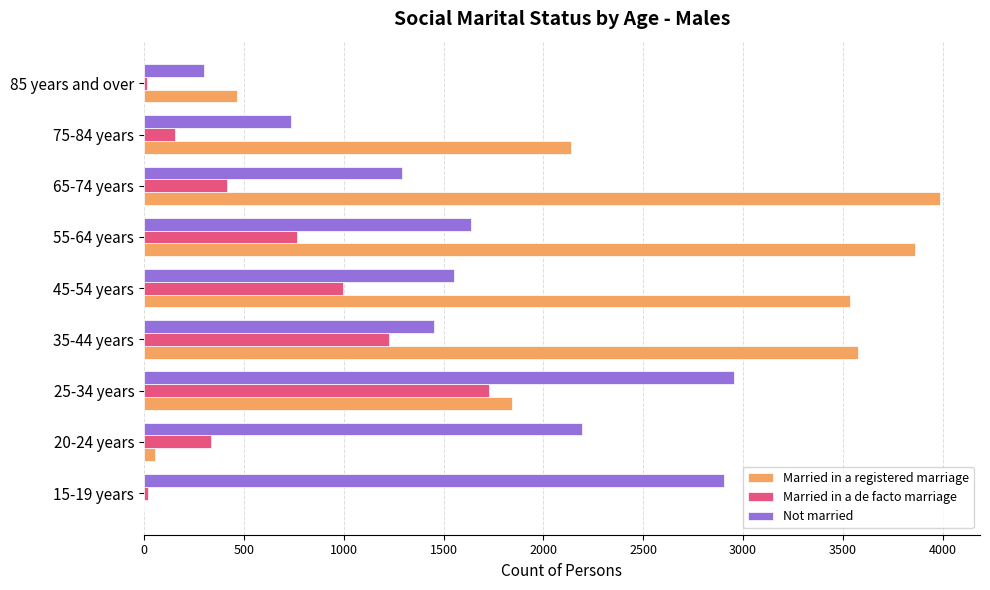

True or false: Married in a registered marriage has a value of 2140 at 75-84 years.

True